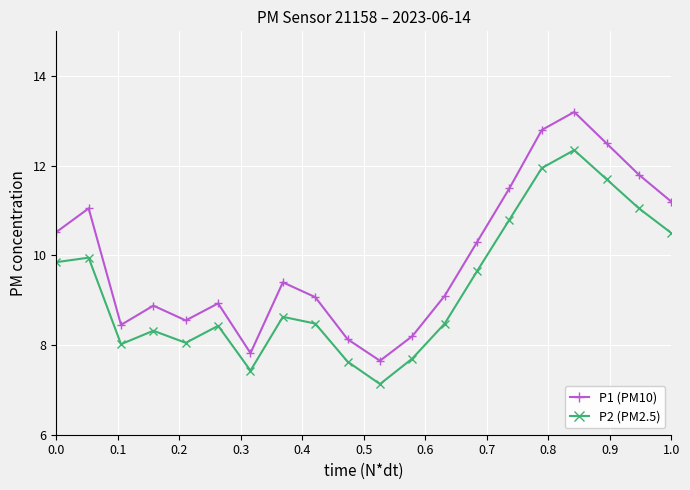

How many series are shown in this chart?

2